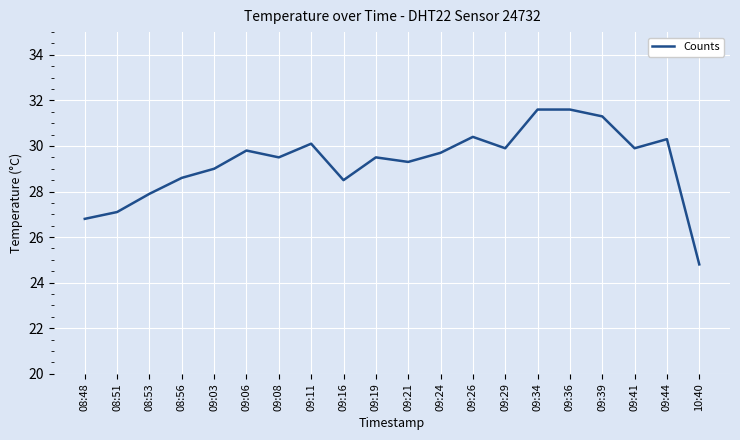

What is the sum of the values at 09:34 and 09:29?

61.5